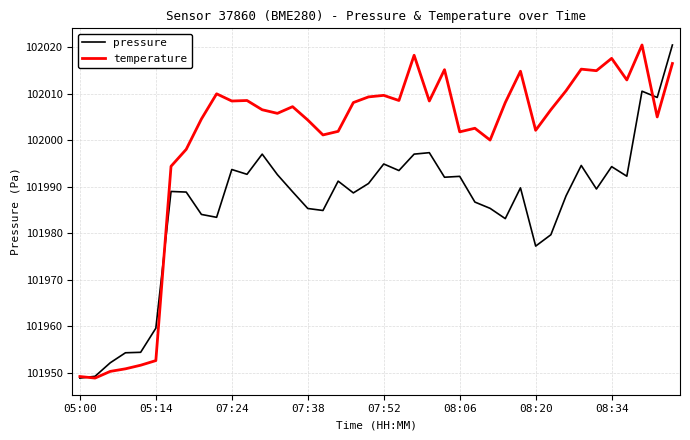

What is the smallest value displayed?

101948.8